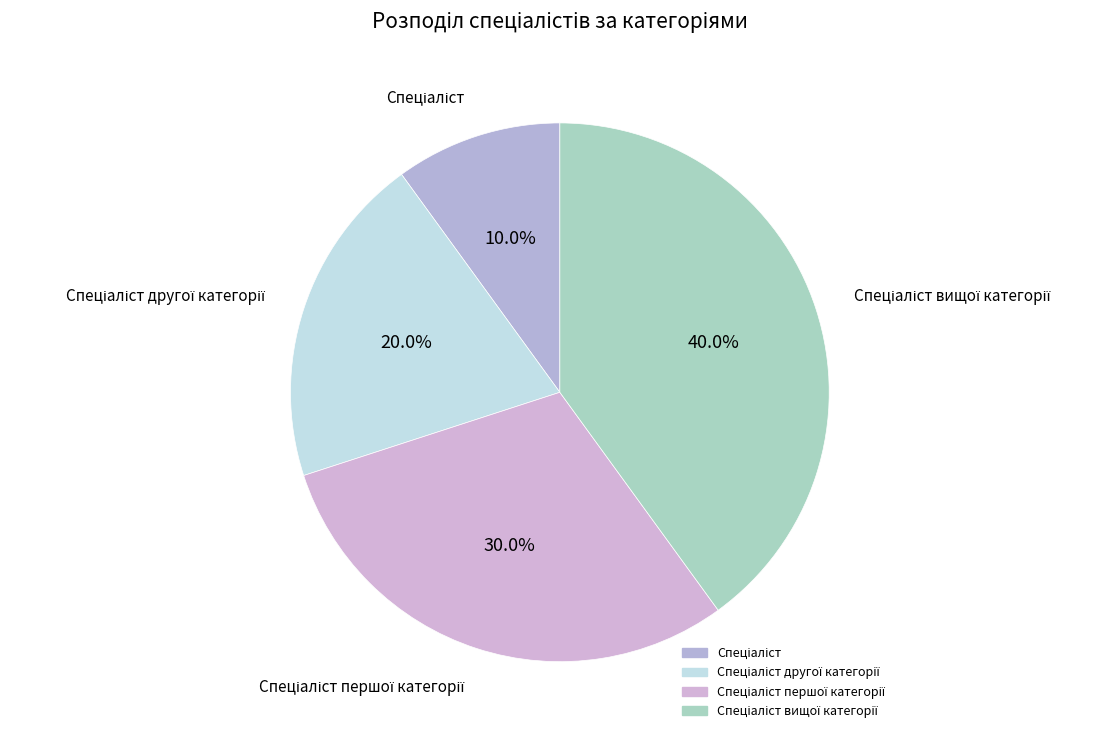

Is there any slice that represents more than half of the pie?

No